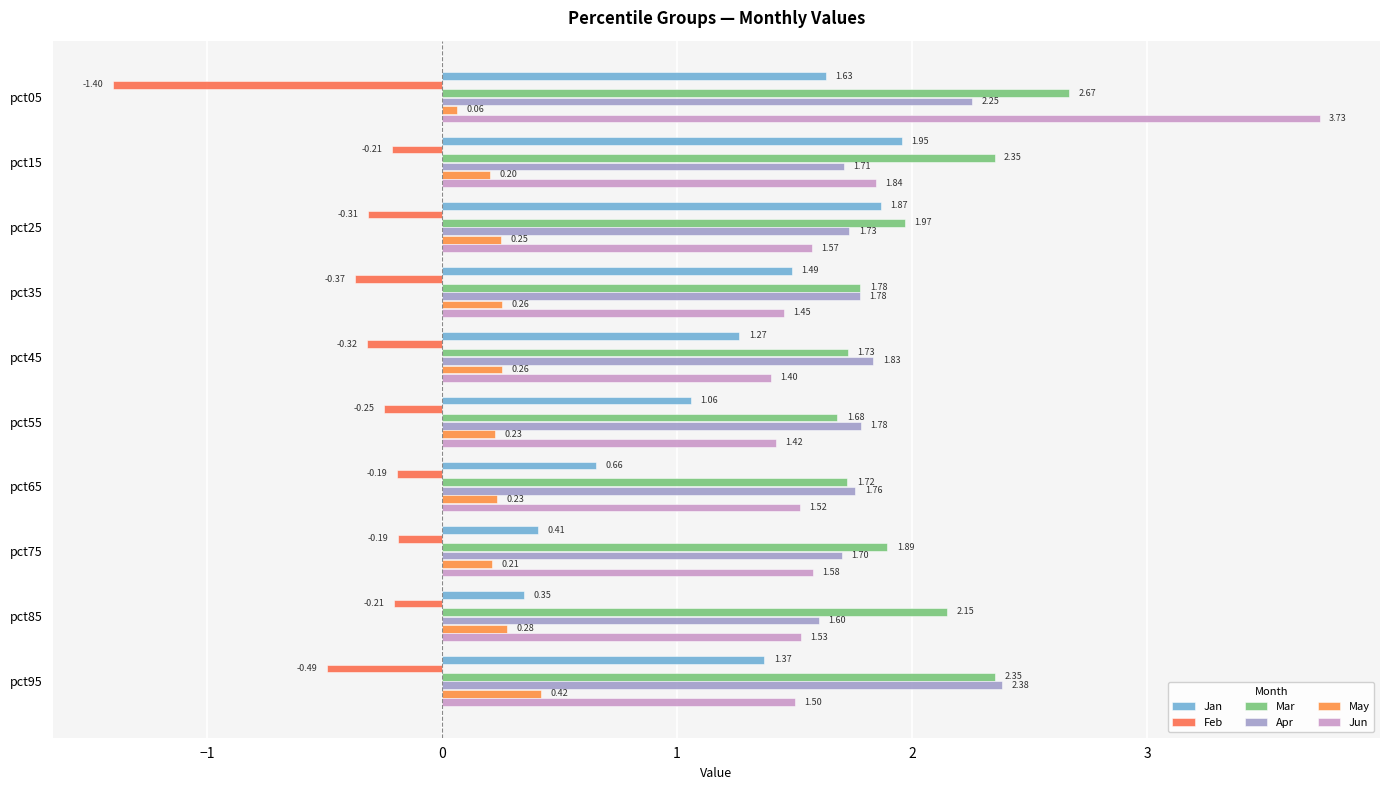

How many data points in Jan are less than 1?

3